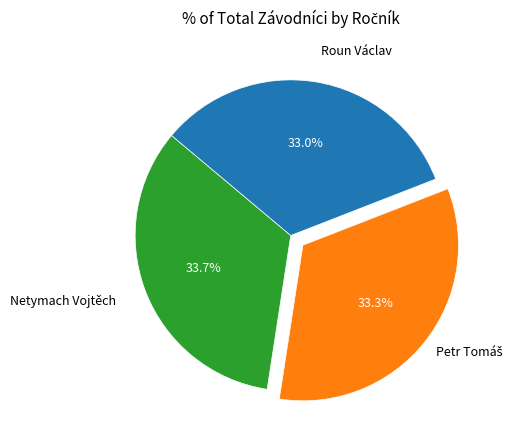

What percentage is NOT represented by Roun Václav?

67.0%